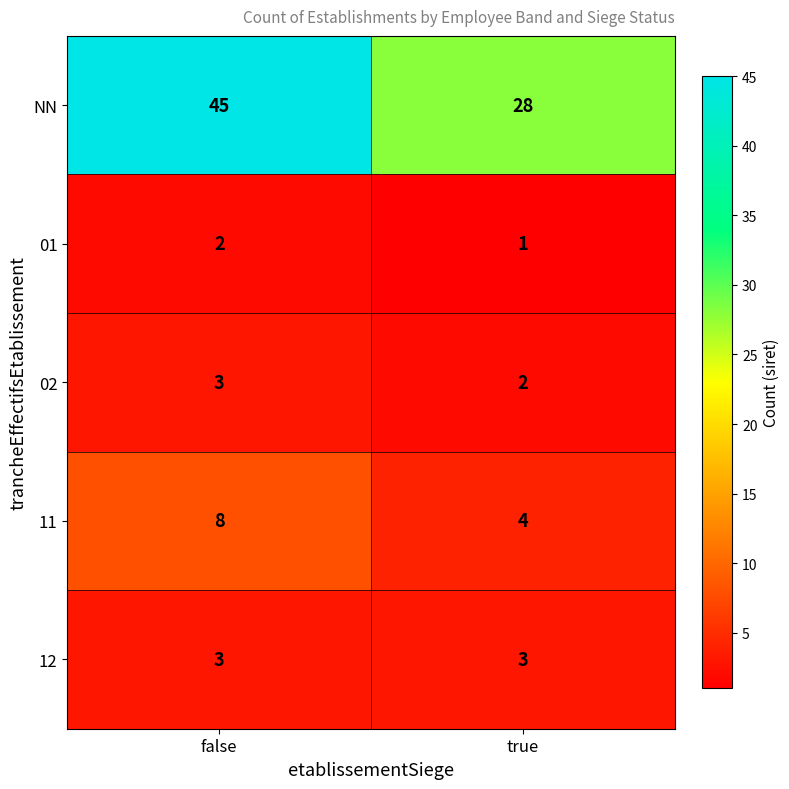

What is the sum of all NN values?

73